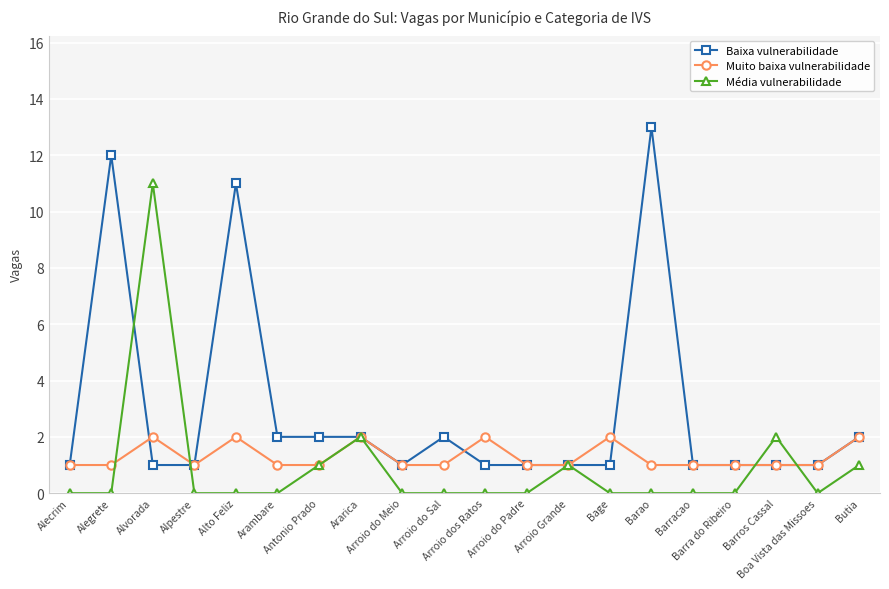

The Média vulnerabilidade series shows 4 at Barracao. True or false?

False